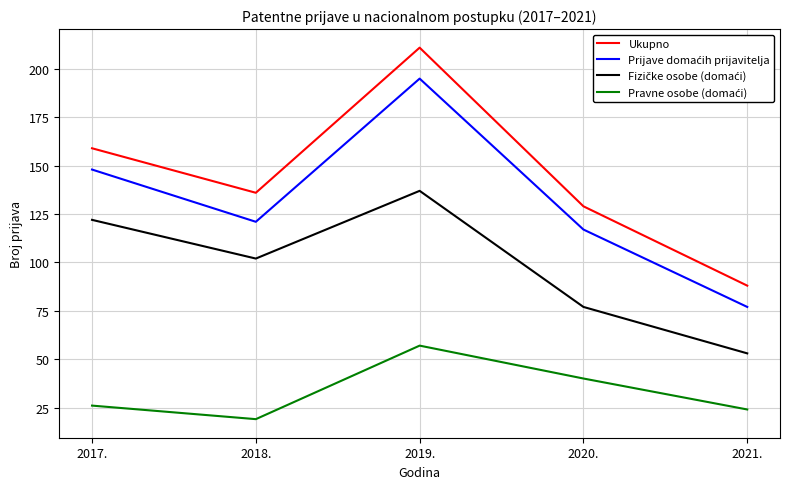

Which category has the lowest value in the Ukupno series?

2021.